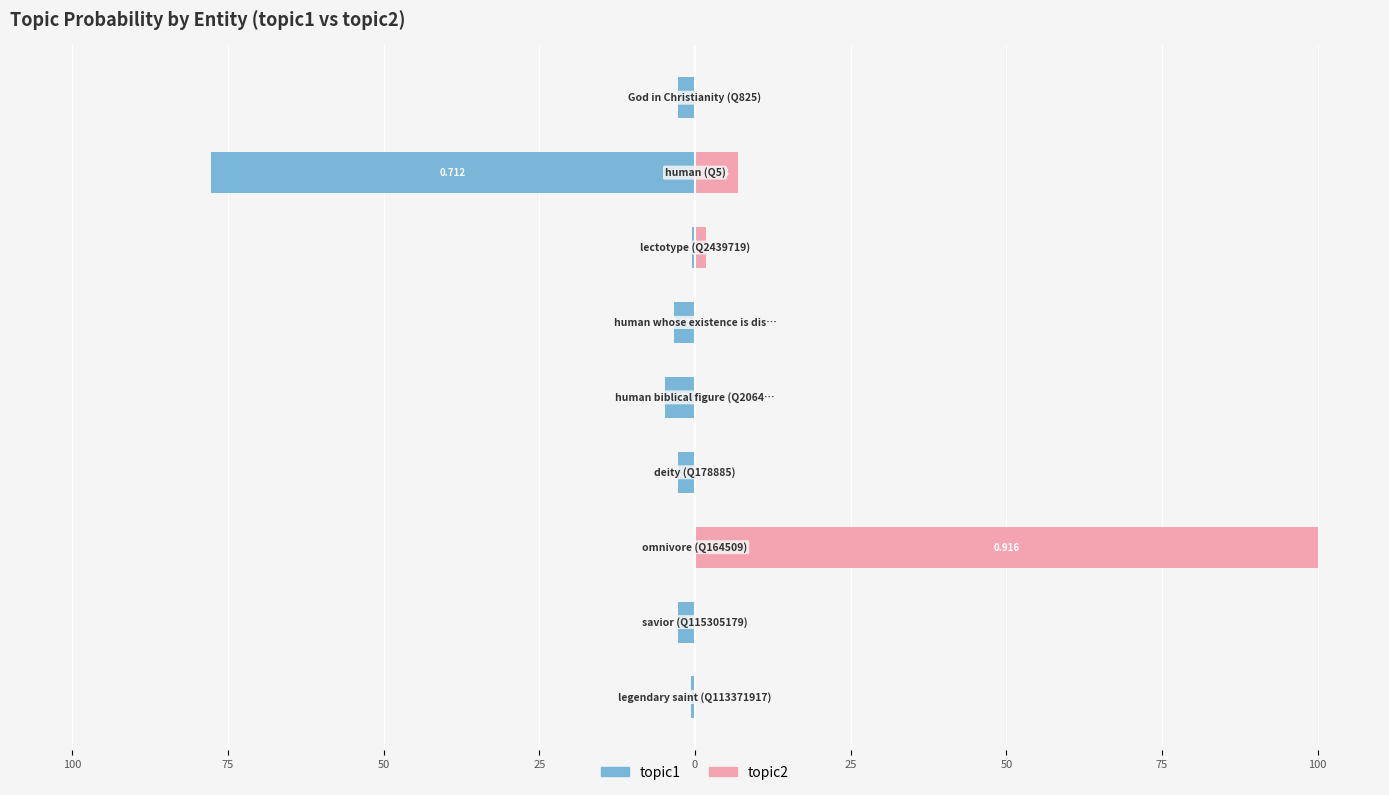

How many bars are there in each group?

2